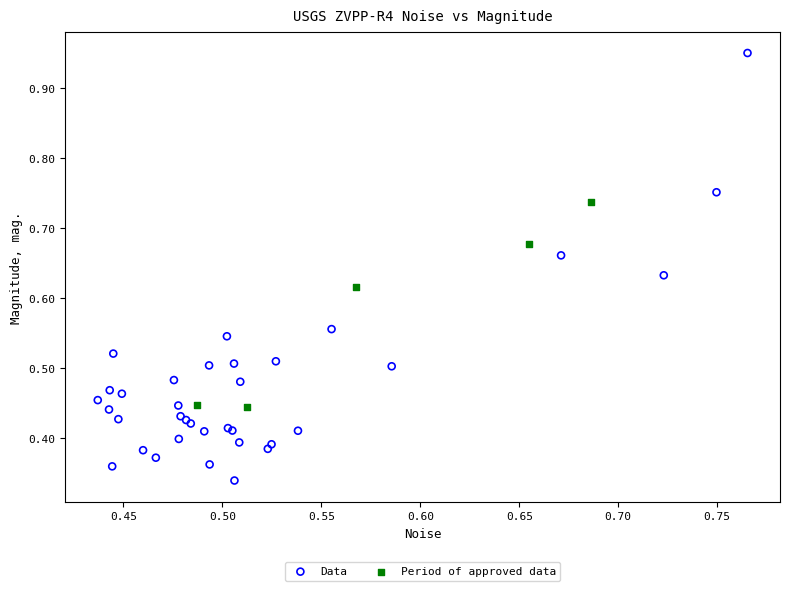

Which series contains the lowest Y value?

Data